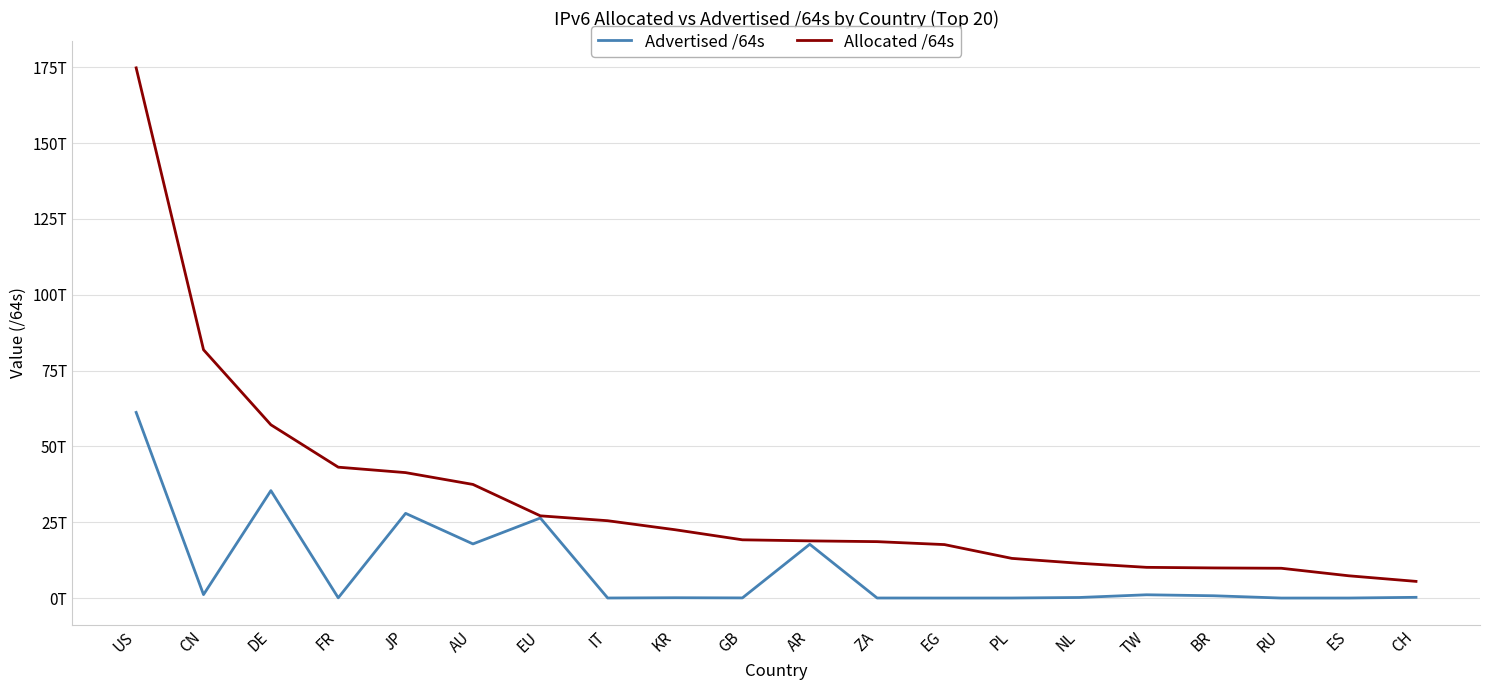

Does the chart have visible grid lines?

Yes